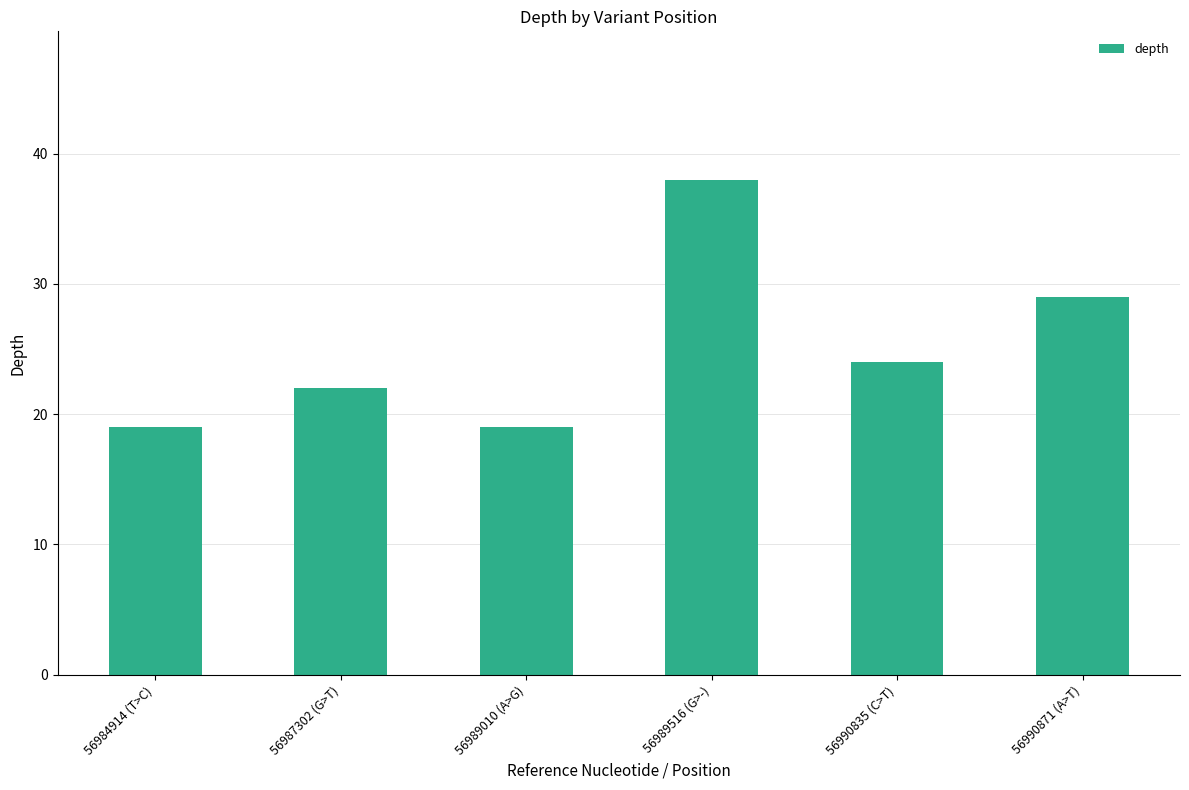

What is the label of the 6th bar from the left?

56990871 (A>T)